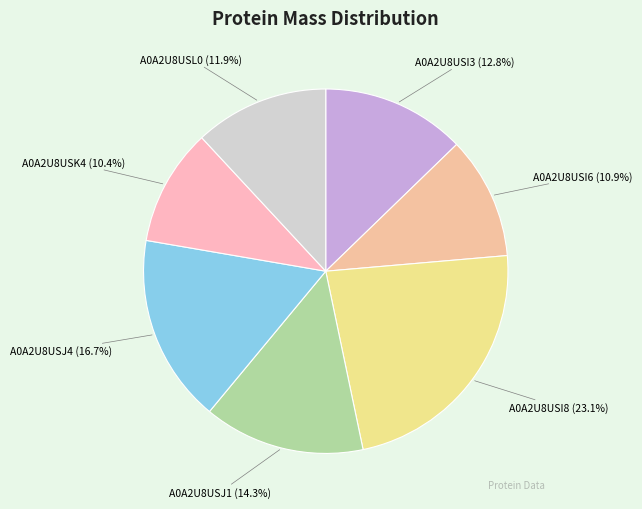

Count the number of slices in the pie.

7